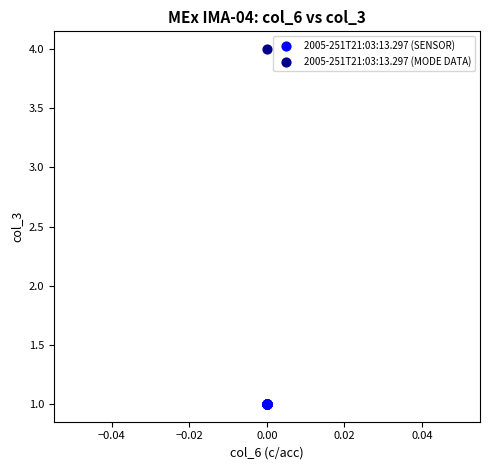

What are all the series names shown in the legend?

2005-251T21:03:13.297 (SENSOR), 2005-251T21:03:13.297 (MODE DATA)